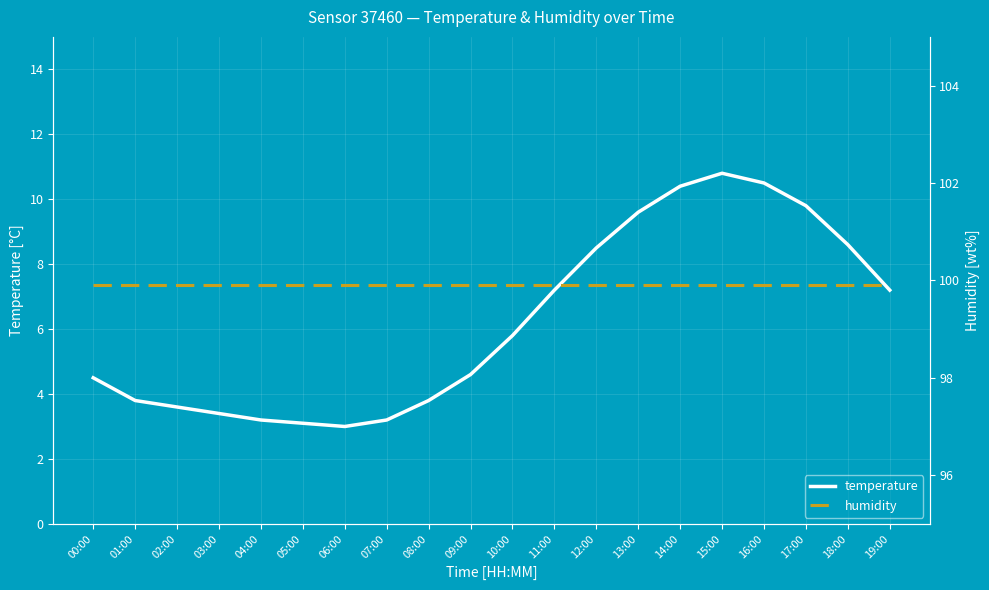

Count the number of data series in this chart.

2